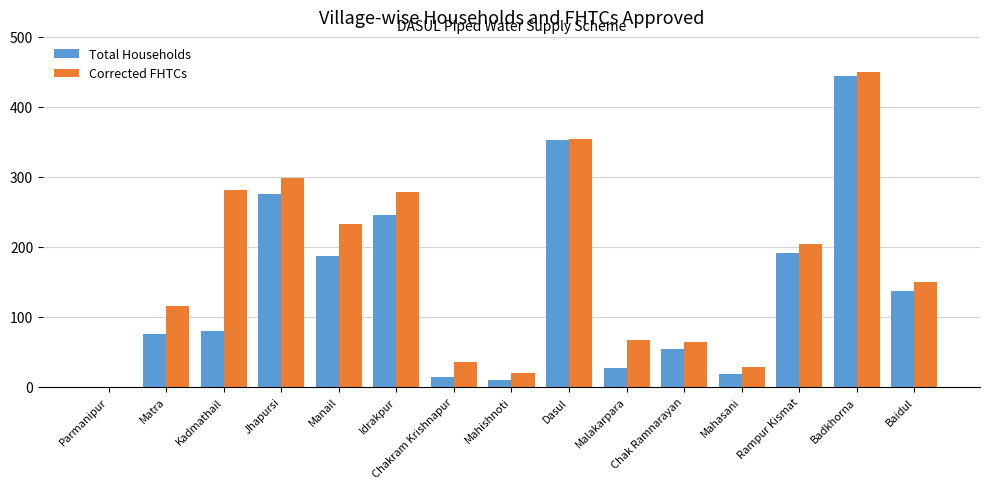

How many values in Total Households are above zero?

14